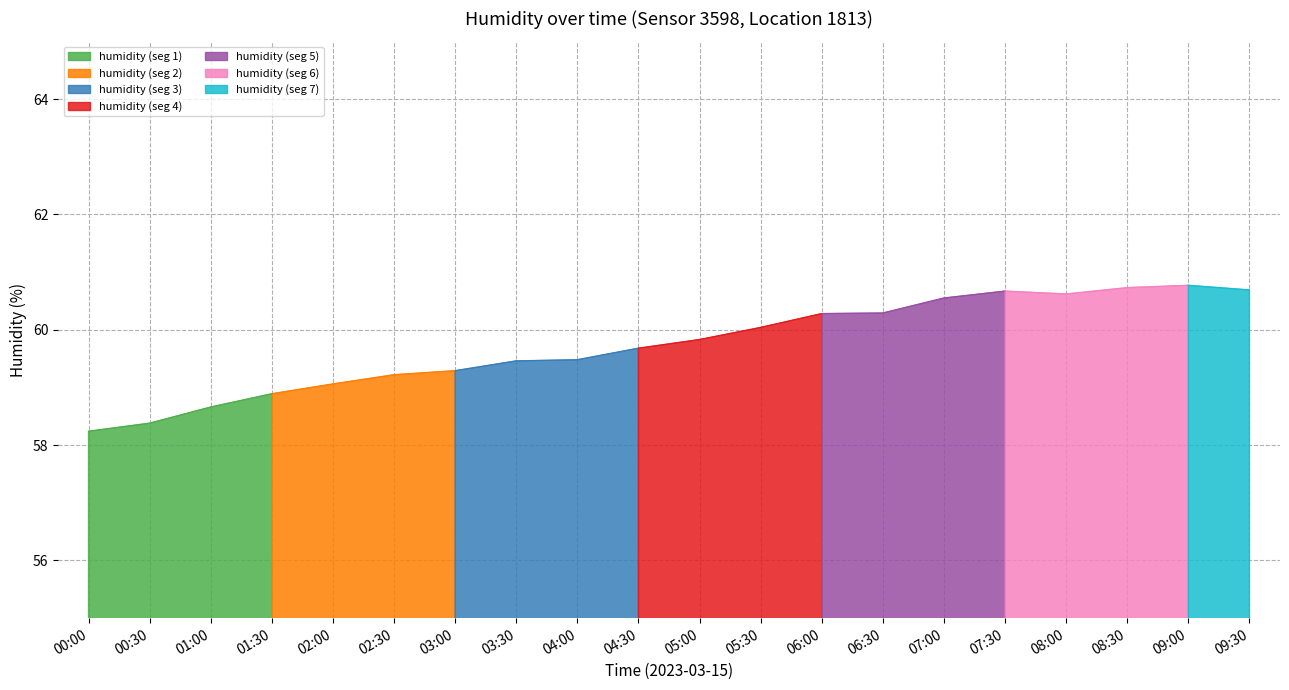

List the labels in order of value, smallest first.

00:00, 00:30, 01:00, 01:30, 02:00, 02:30, 03:00, 03:30, 04:00, 04:30, 05:00, 05:30, 06:00, 06:30, 07:00, 08:00, 07:30, 09:30, 08:30, 09:00